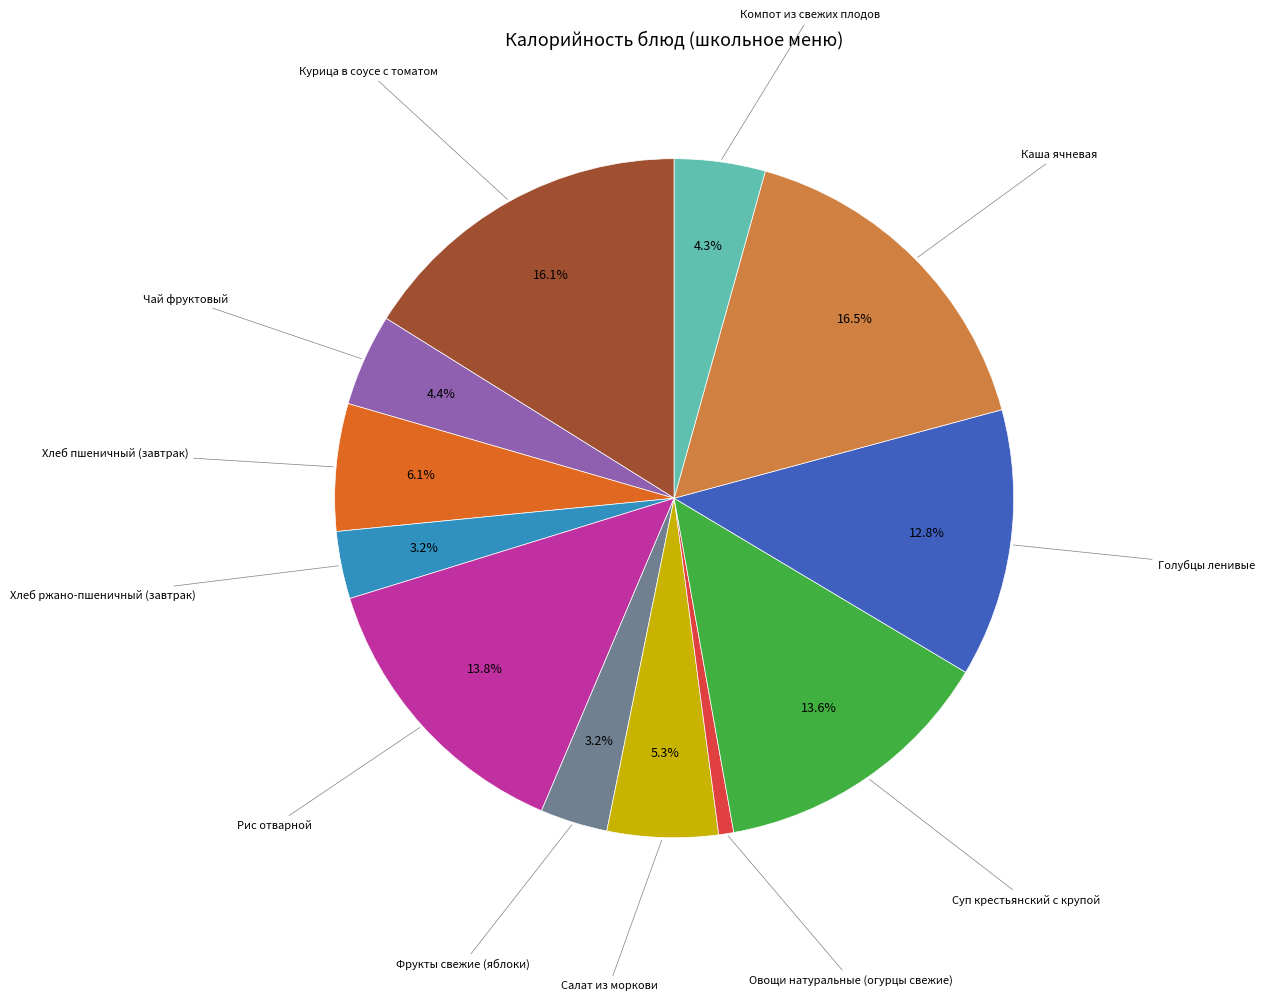

Is there any slice that represents more than half of the pie?

No